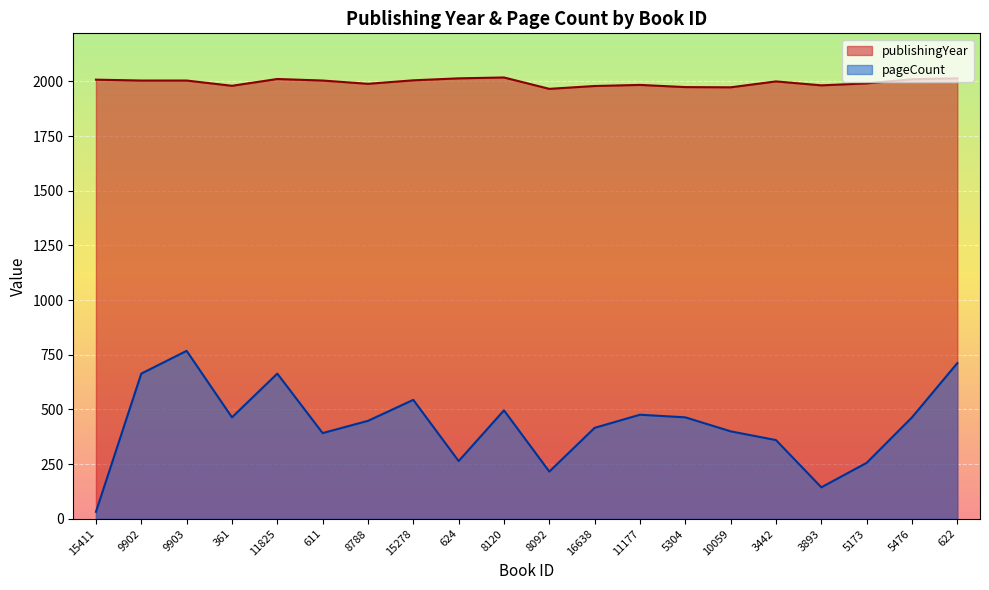

Which category has the lowest value across all series?

15411